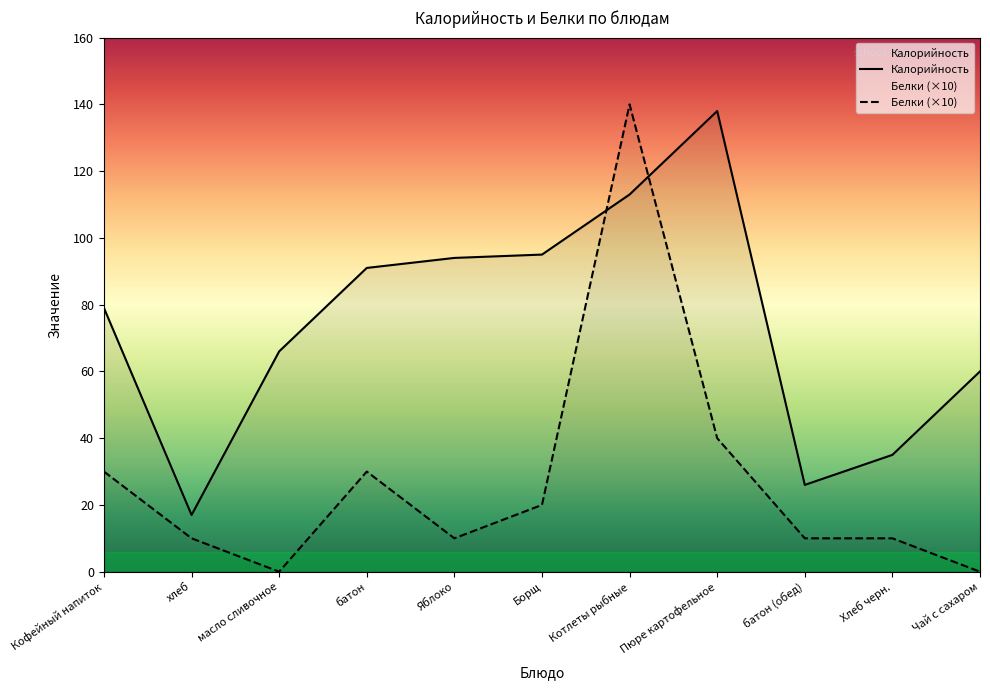

At which label does Белки first exceed 10?

Кофейный напиток